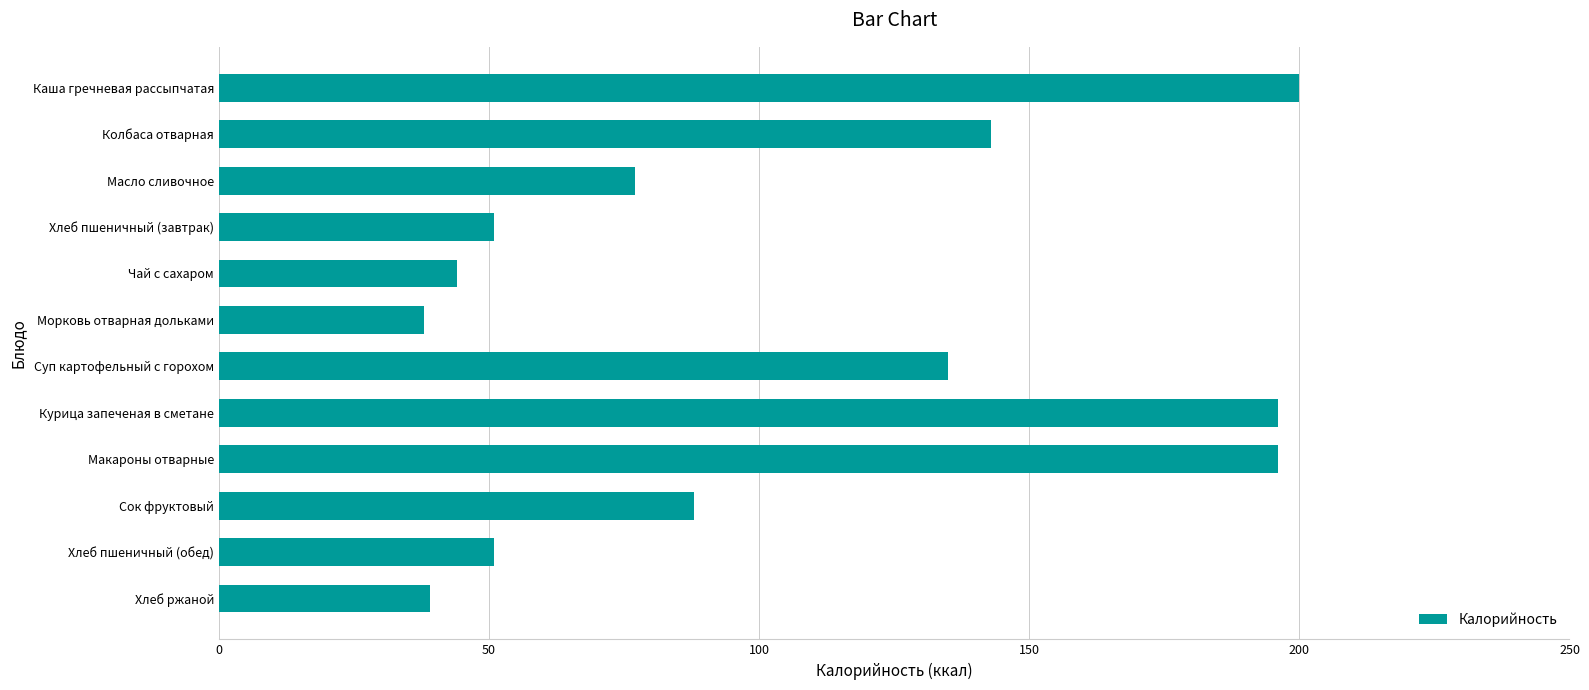

Where is the data nearest to the value 119?

Суп картофельный с горохом